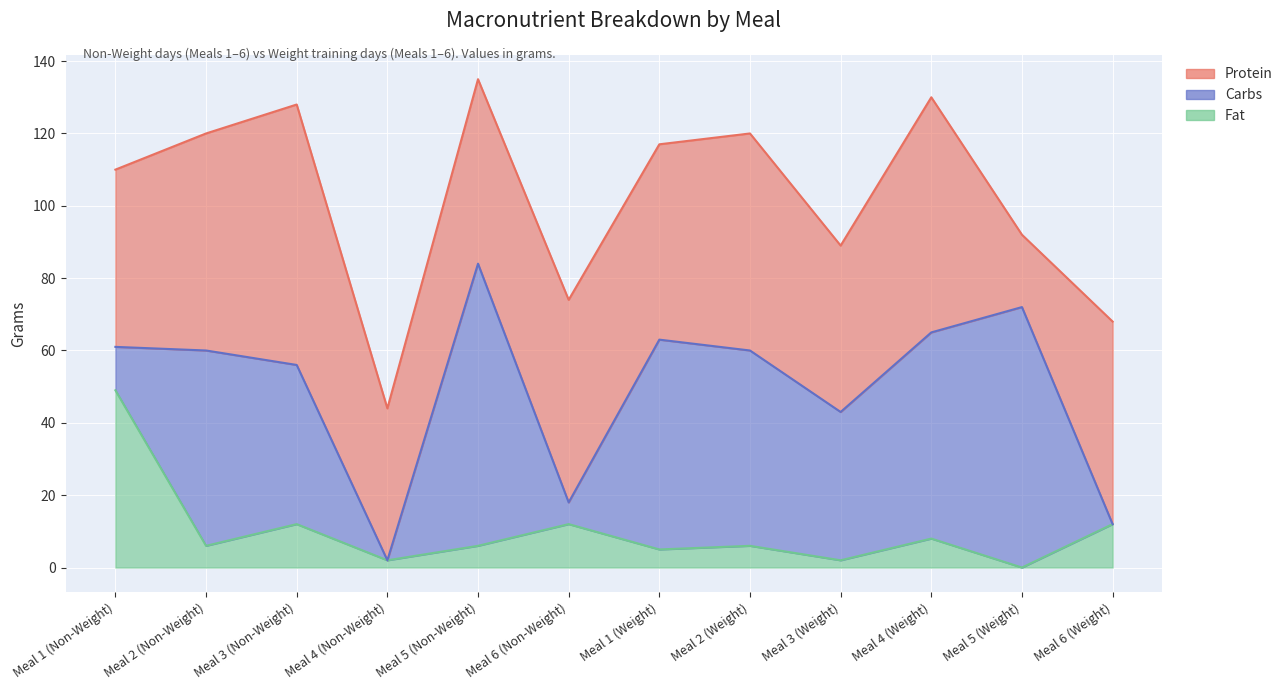

What is the label of the 5th point from the left?

Meal 5 (Non-Weight)